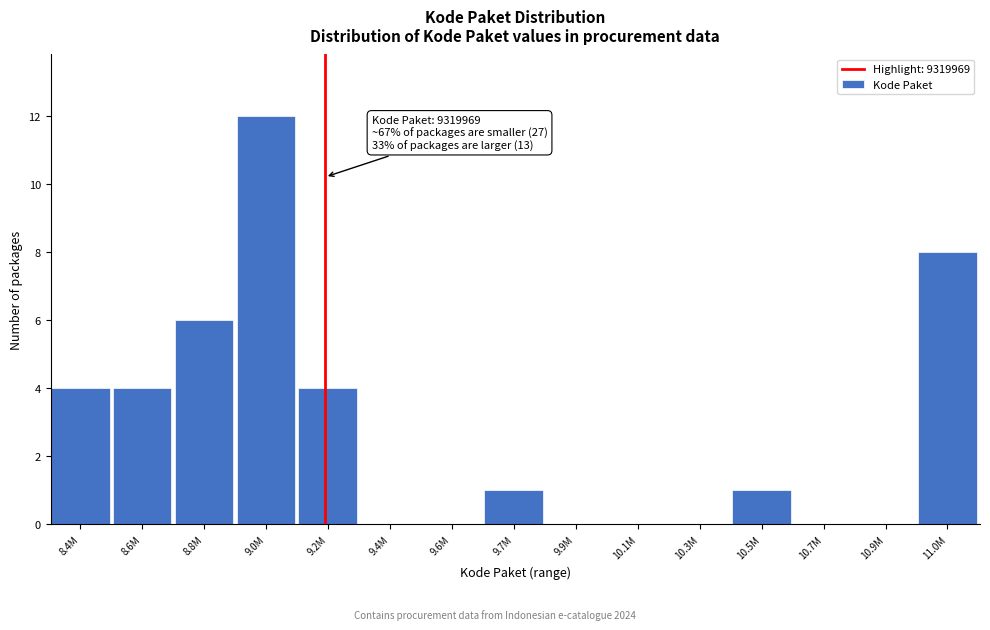

Reading right to left, what are all the values shown in this chart?

11.0M=8	10.9M=0	10.7M=0	10.5M=1	10.3M=0	10.1M=0	9.9M=0	9.7M=1	9.6M=0	9.4M=0	9.2M=4	9.0M=12	8.8M=6	8.6M=4	8.4M=4